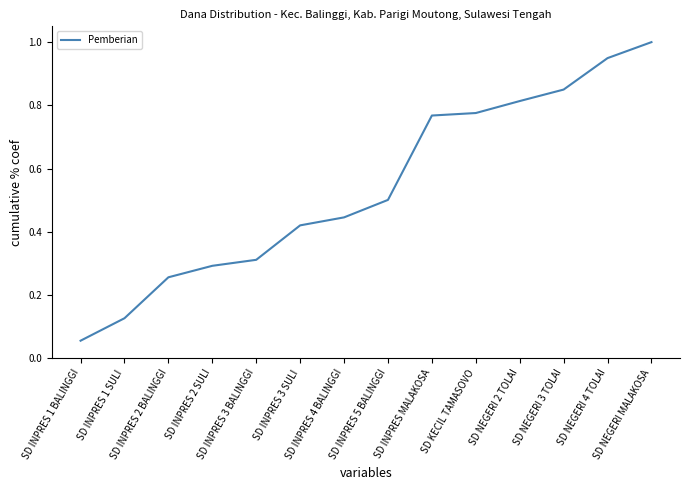

What is the maximum value shown in the chart?

1.0